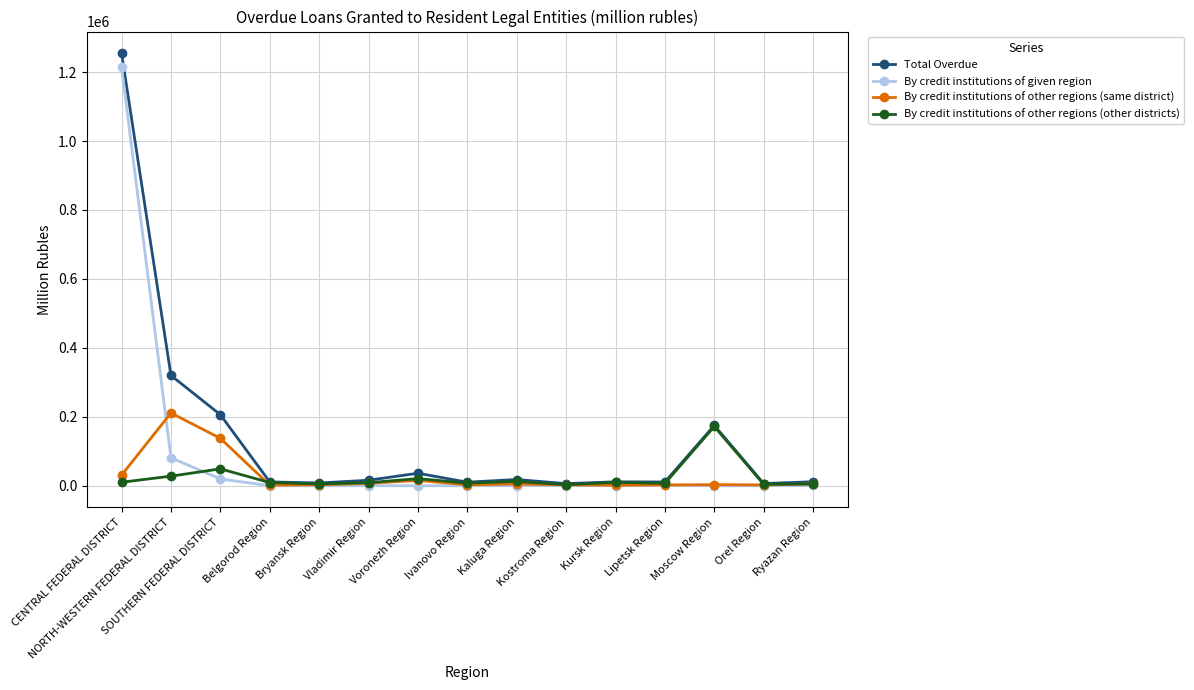

What are all the series names shown in the legend?

Total Overdue, By credit institutions of given region, By credit institutions of other regions (same district), By credit institutions of other regions (other districts)